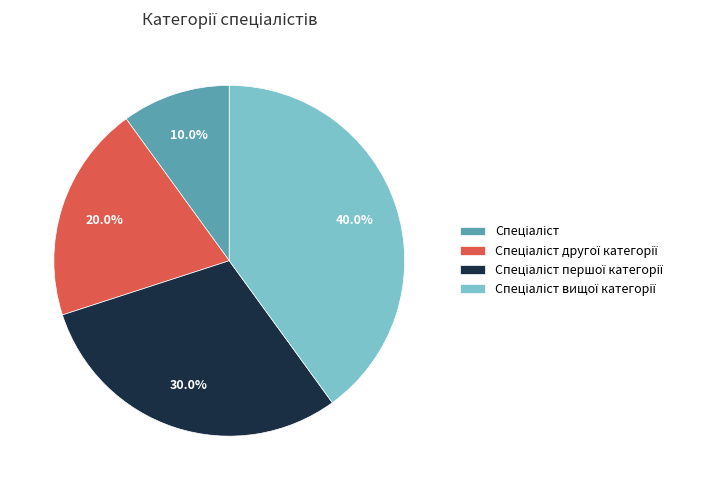

Is there any slice that represents more than half of the pie?

No